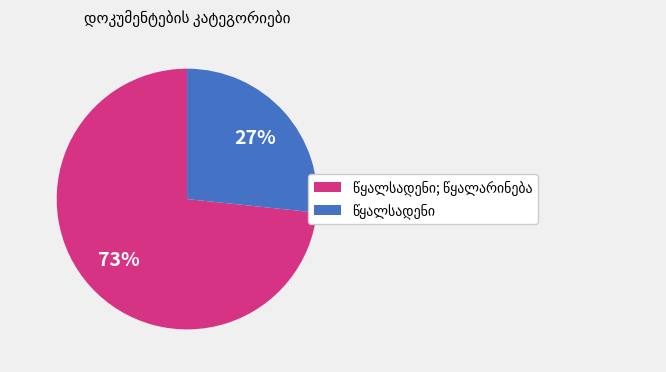

To the nearest percent, what is the average slice percentage?

50%